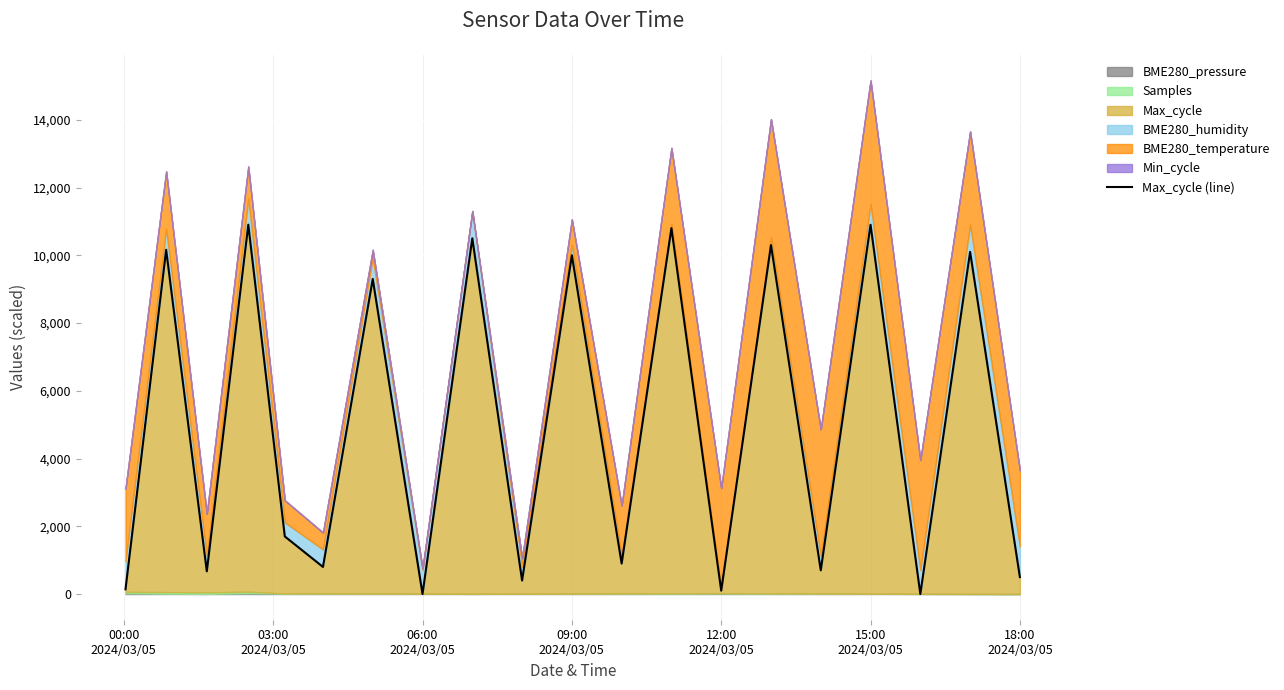

What is the highest value of the Max_cycle (line) series?

10900